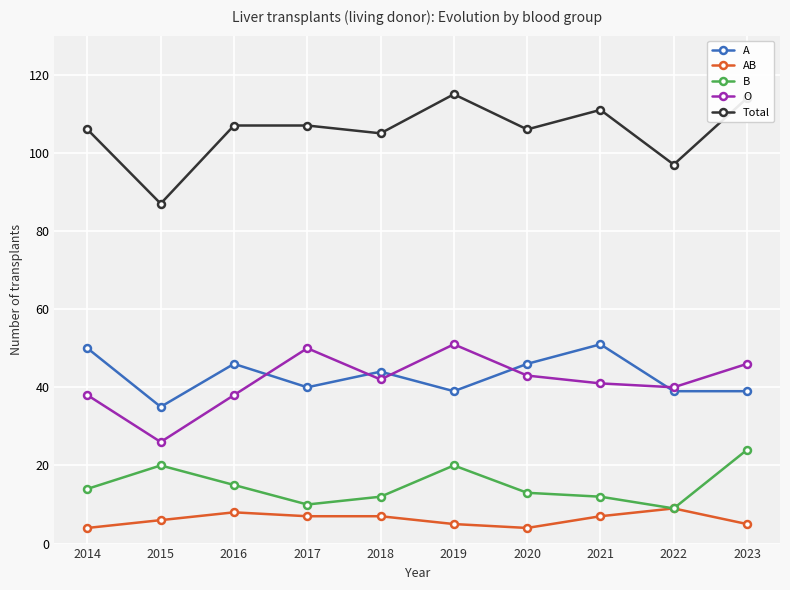

Which series changed the most between 2017 and 2018?

O